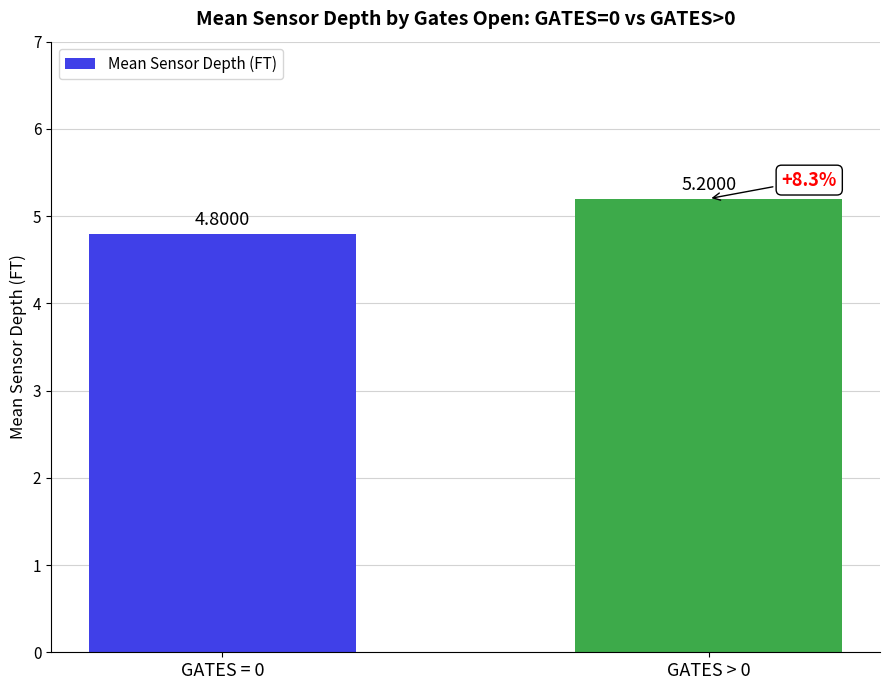

List the labels in order of value, largest first.

GATES > 0, GATES = 0